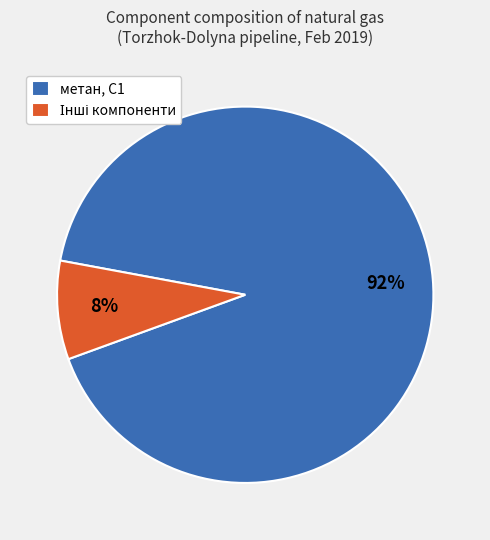

How many segments does this pie chart have?

2